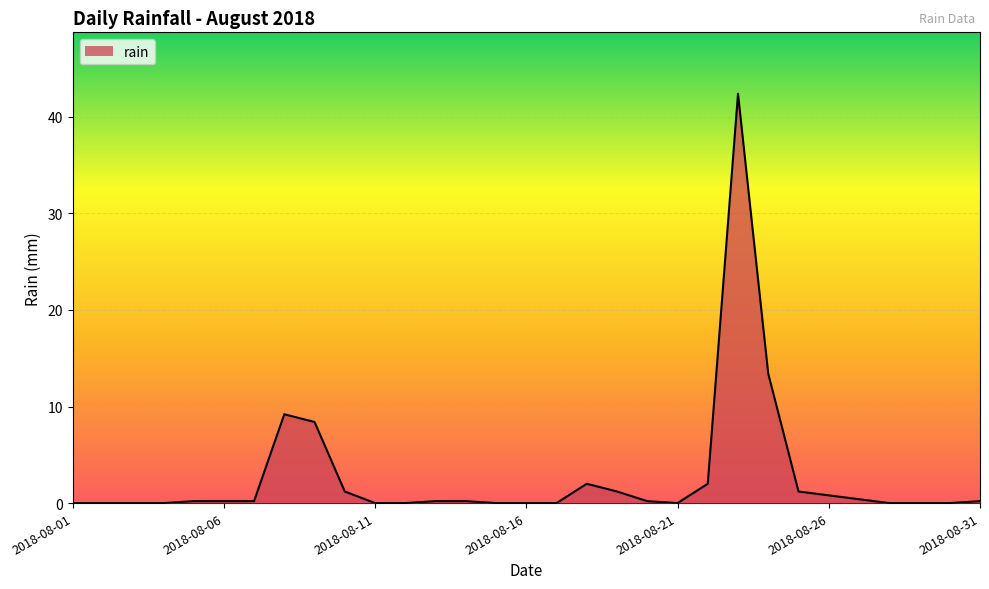

What is the difference between the maximum and minimum values?

42.4